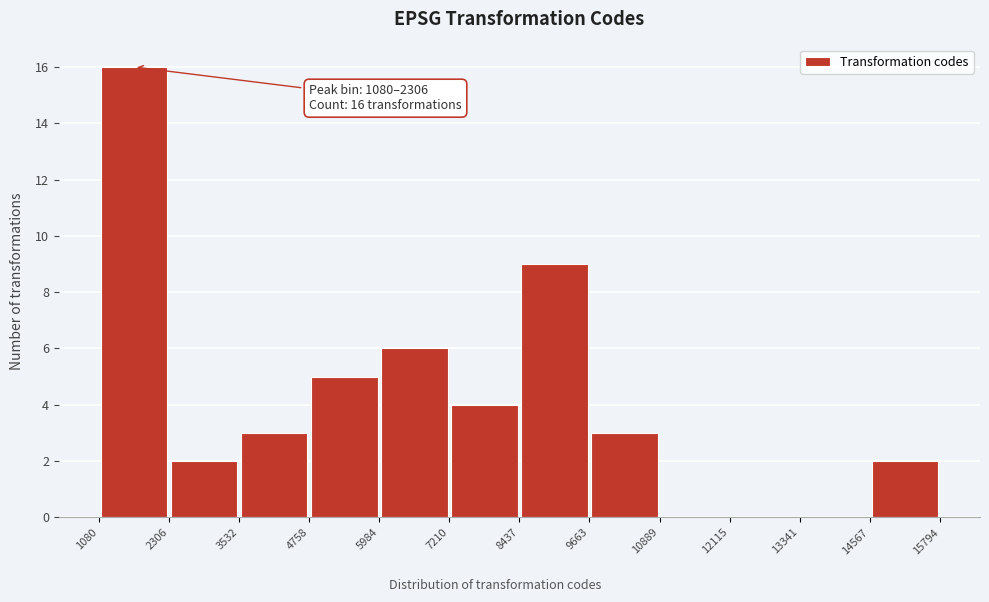

Which range on the x-axis has the tallest bar?

1080 to 2306